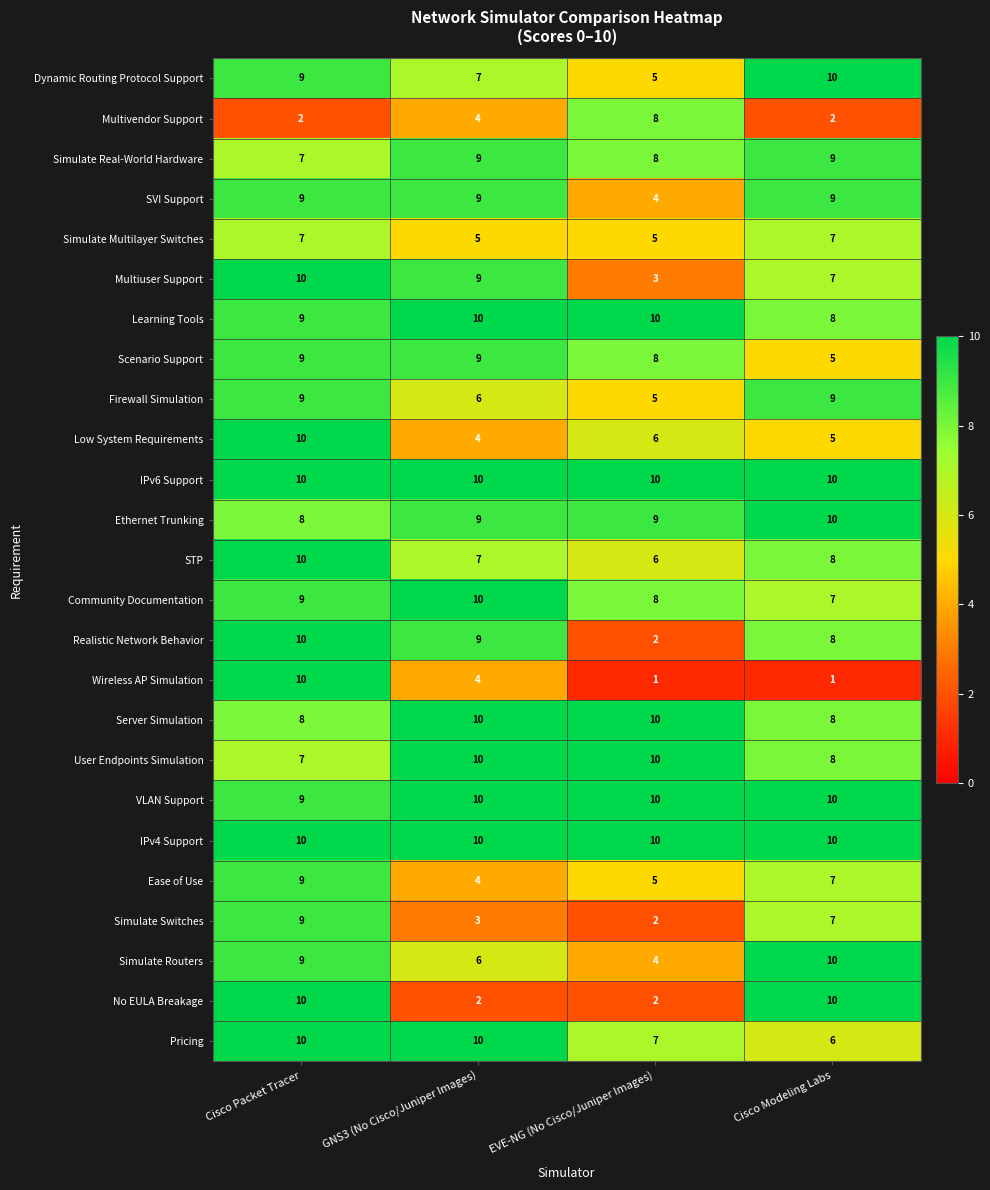

How many Scenario Support values are between 8 and 9?

3